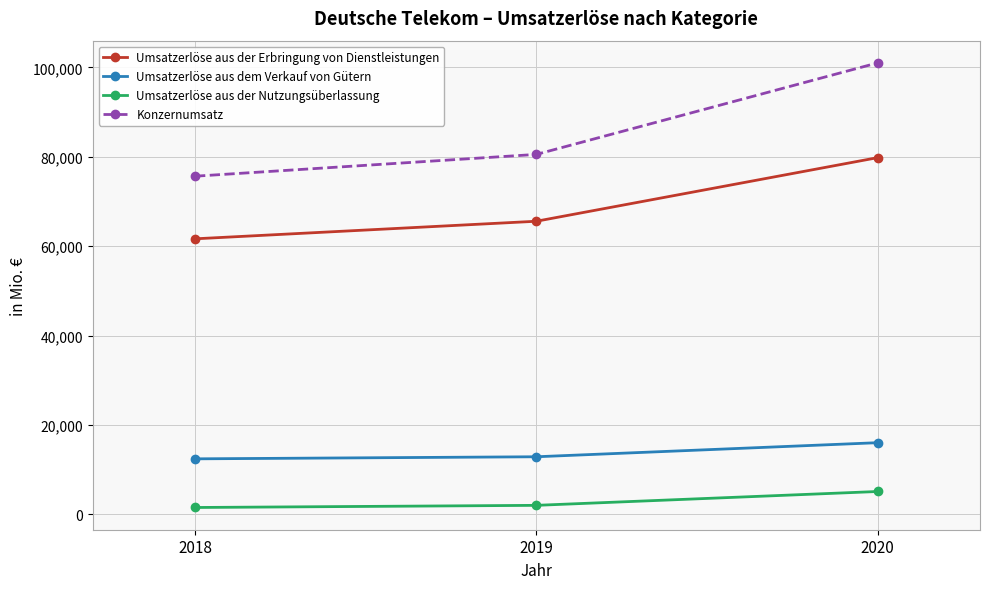

The Umsatzerlöse aus dem Verkauf von Gütern series shows 12442 at 2018. True or false?

True